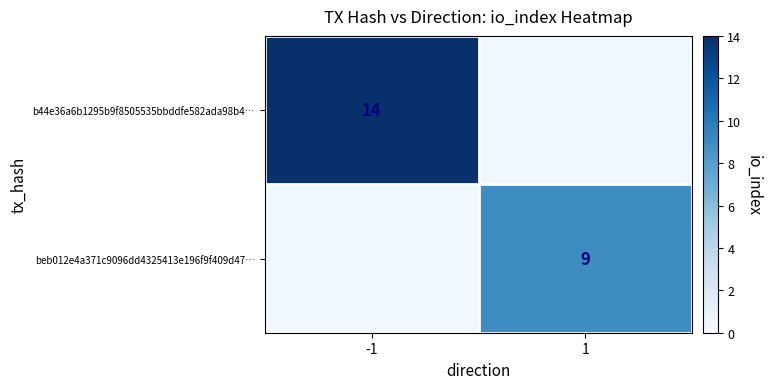

At how many categories does at least one series exceed 13?

1